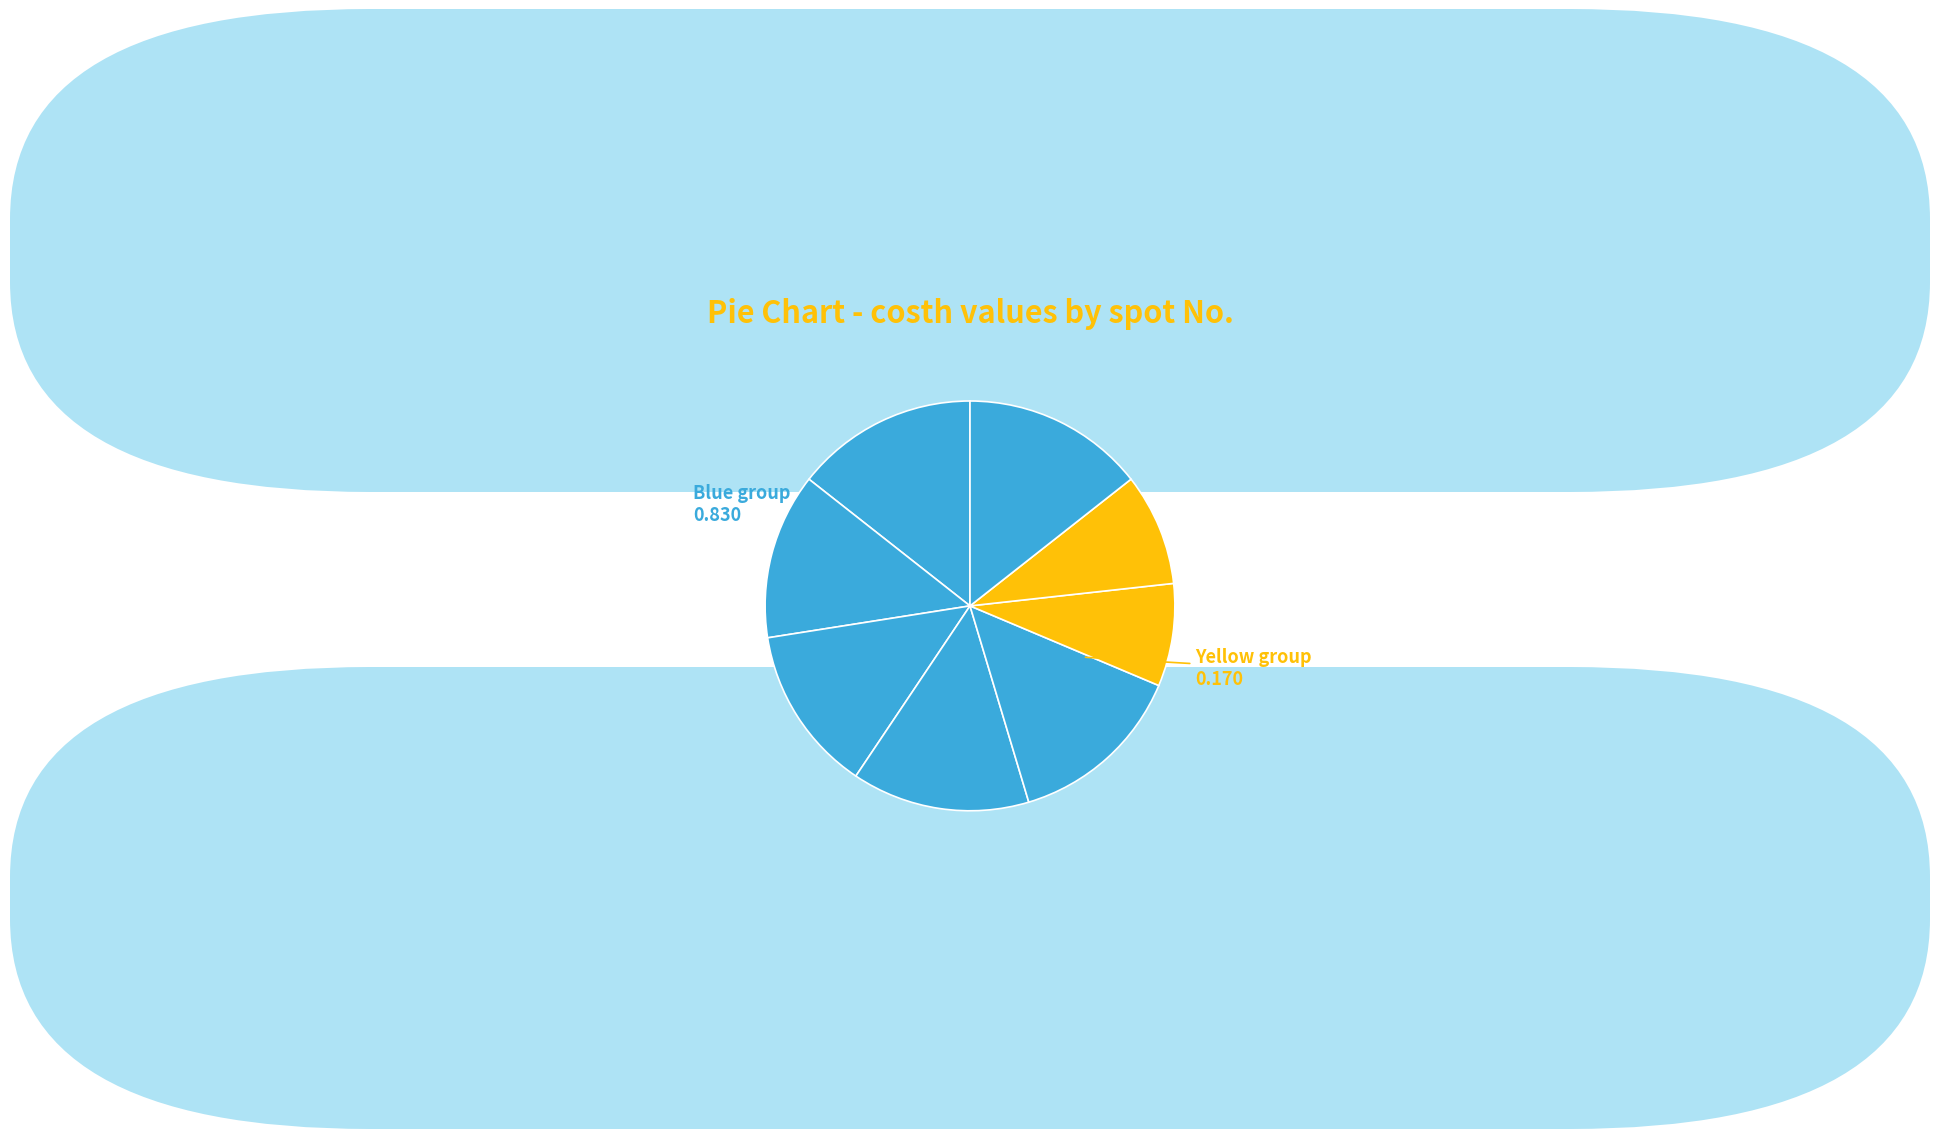

Count the number of slices in the pie.

8